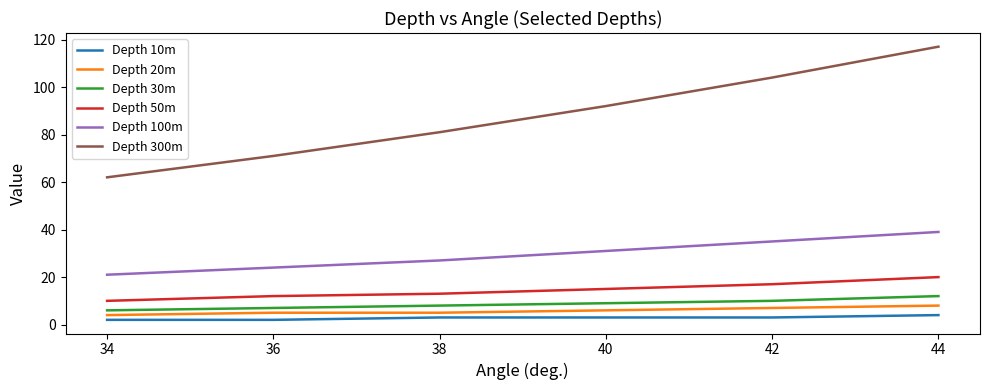

Rank the categories by Depth 100m value from highest to lowest.

44, 42, 40, 38, 36, 34